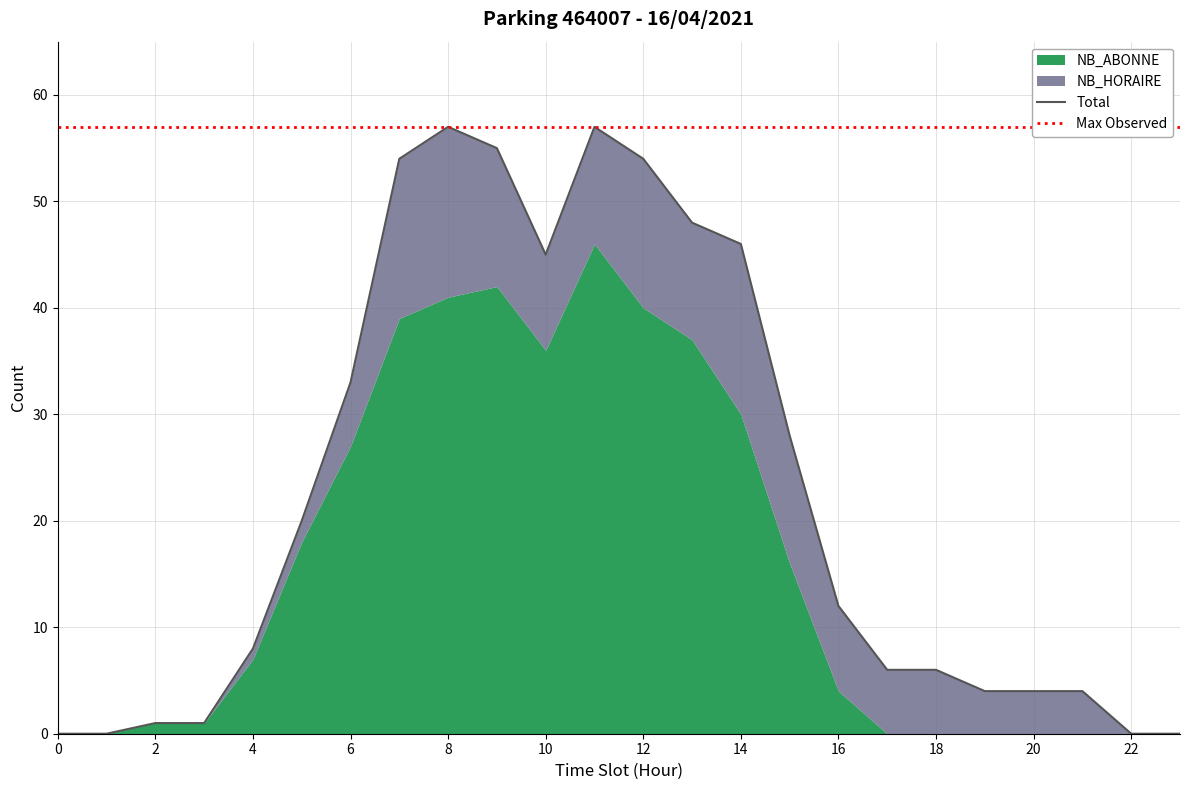

True or false: Max Observed and Total cross at least once.

False